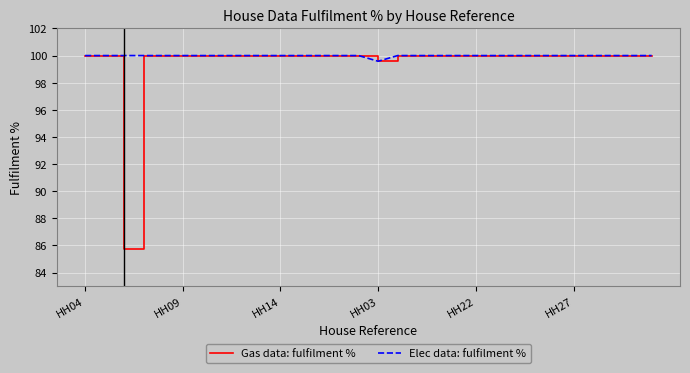

What is the maximum value shown in the chart?

100.0